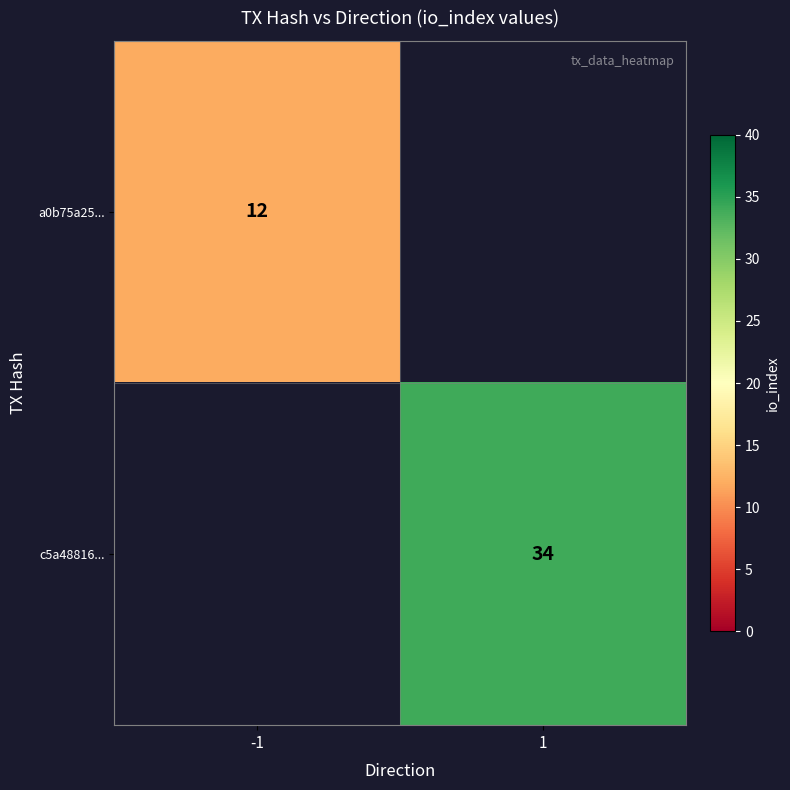

The a0b75a25... series shows 17 at -1. True or false?

False